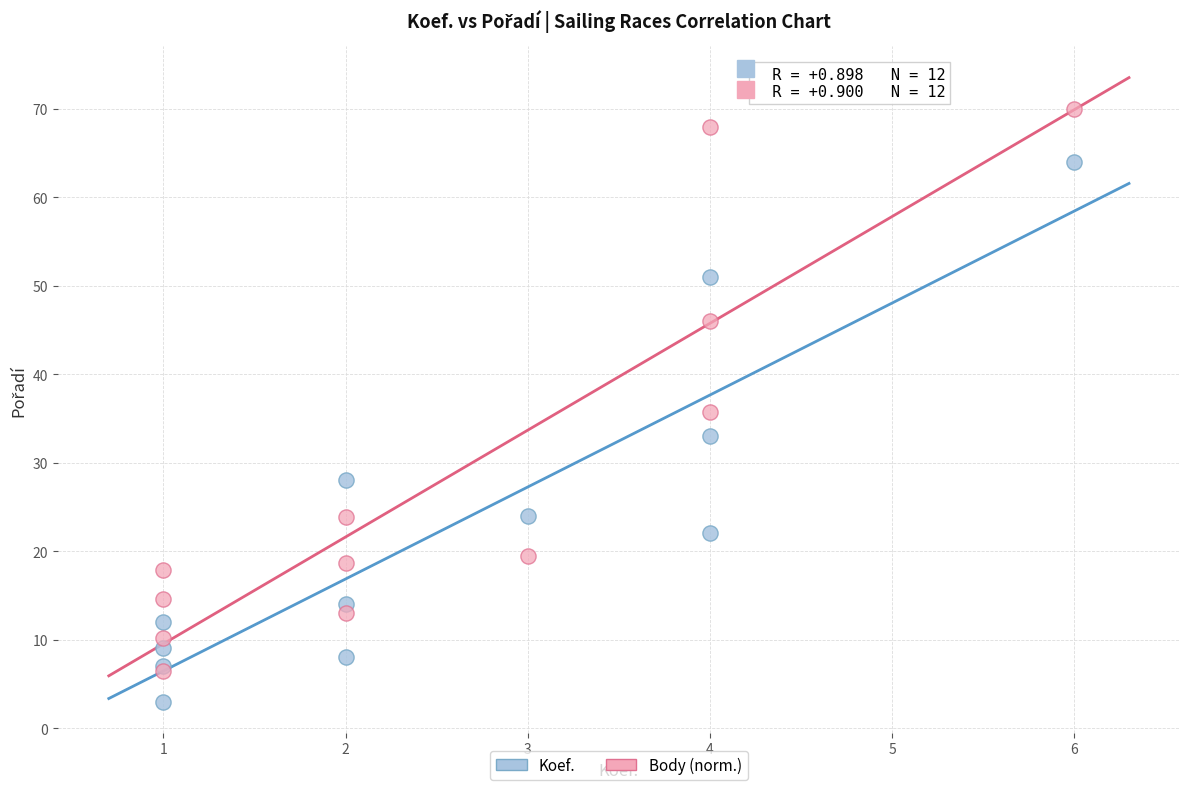

In the Body (norm.) series, what Y value is closest to 38?

35.7